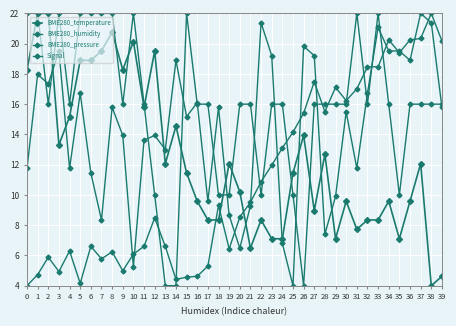

Reading left to right, transcribe all the data shown in this chart.

BME280_temperature: 0=18.3	1=22.0	2=22.0	3=13.3	4=15.2	5=18.9	6=18.9	7=19.5	8=20.8	9=18.3	10=20.1	11=15.8	12=19.5	13=12.1	14=14.6	15=11.4	16=9.6	17=8.3	18=8.3	19=12.1	20=10.2	21=6.5	22=8.3	23=7.1	24=7.1	25=11.4	26=13.9	27=9.0	28=12.7	29=7.1	30=9.6	31=7.7	32=8.3	33=8.3	34=9.6	35=7.1	36=9.6	37=12.1	38=4.0	39=4.6
BME280_humidity: 0=11.8	1=18.0	2=17.3	3=19.5	4=11.8	5=16.7	6=11.4	7=8.3	8=15.8	9=13.9	10=5.2	11=13.6	12=13.9	13=13.0	14=18.9	15=15.2	16=16.1	17=9.6	18=15.8	19=8.7	20=6.5	21=9.3	22=21.4	23=19.2	24=6.8	25=4.0	26=19.8	27=19.2	28=7.4	29=9.9	30=15.5	31=11.8	32=16.7	33=21.1	34=19.5	35=19.5	36=18.9	37=22.0	38=21.4	39=15.8
BME280_pressure: 0=4.0	1=4.7	2=5.9	3=4.9	4=6.3	5=4.2	6=6.6	7=5.8	8=6.2	9=5.0	10=6.1	11=6.6	12=8.5	13=6.6	14=4.4	15=4.6	16=4.6	17=5.3	18=9.3	19=6.4	20=8.5	21=9.5	22=10.9	23=12.0	24=13.1	25=14.1	26=15.4	27=17.5	28=15.5	29=17.1	30=16.2	31=17.0	32=18.5	33=18.5	34=20.2	35=19.4	36=20.2	37=20.3	38=22.0	39=20.2
Signal: 0=22.0	1=22.0	2=16.0	3=22.0	4=16.0	5=22.0	6=22.0	7=22.0	8=22.0	9=16.0	10=22.0	11=16.0	12=10.0	13=4.0	14=4.0	15=22.0	16=16.0	17=16.0	18=10.0	19=10.0	20=16.0	21=16.0	22=10.0	23=16.0	24=16.0	25=10.0	26=4.0	27=16.0	28=16.0	29=16.0	30=16.0	31=22.0	32=16.0	33=22.0	34=16.0	35=10.0	36=16.0	37=16.0	38=16.0	39=16.0